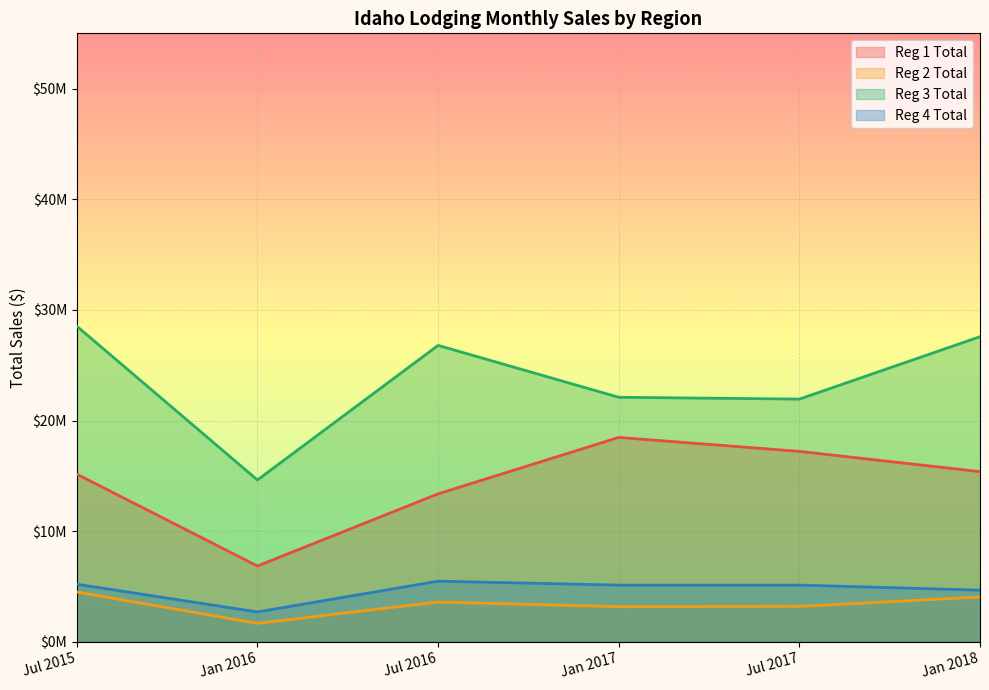

Reading right to left, list all the values displayed in this chart.

Reg 1 Total: 15379988	17211863	18472972	13371278	6850217	15152170
Reg 2 Total: 4048166	3196033	3174202	3593189	1669712	4500090
Reg 3 Total: 27577240	21935912	22102355	26790663	14624617	28529212
Reg 4 Total: 4666494	5124127	5124072	5478574	2695606	5204641